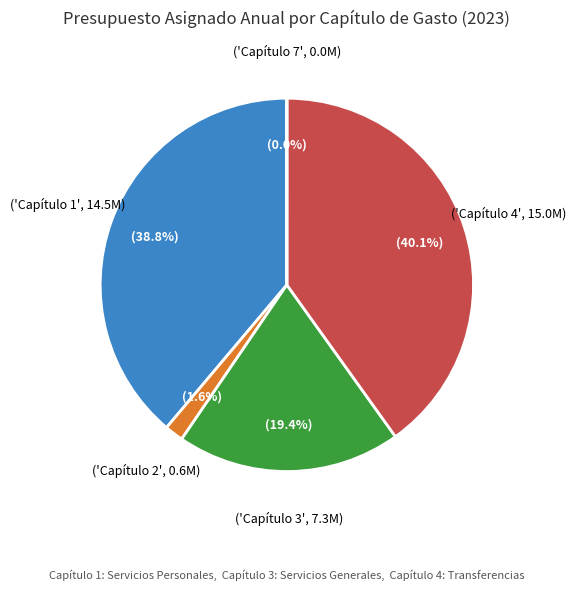

Is there a majority slice in this chart?

No